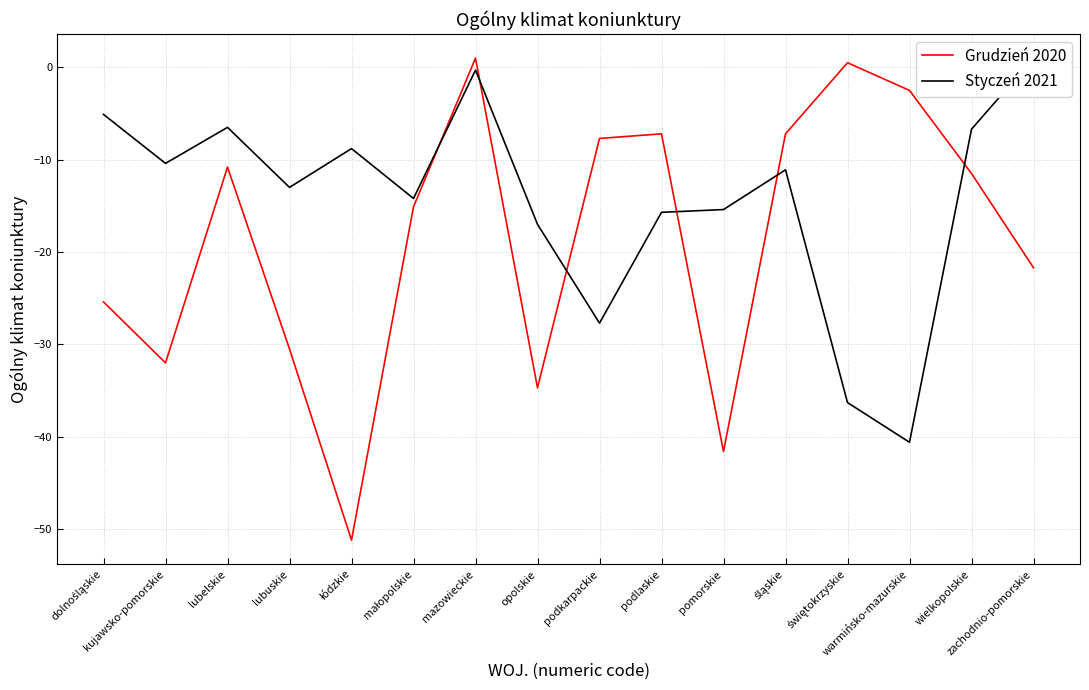

What is the value of the Grudzień 2020 point at the 7th from the left?

1.0